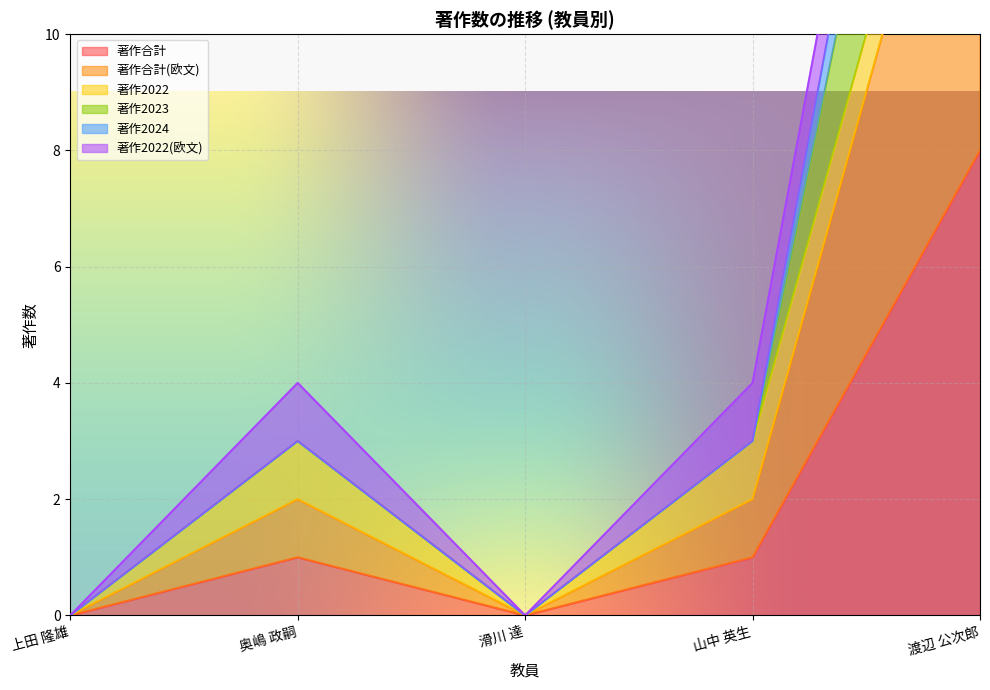

The value of 著作合計 at 渡辺 公次郎 is 3. True or false?

False